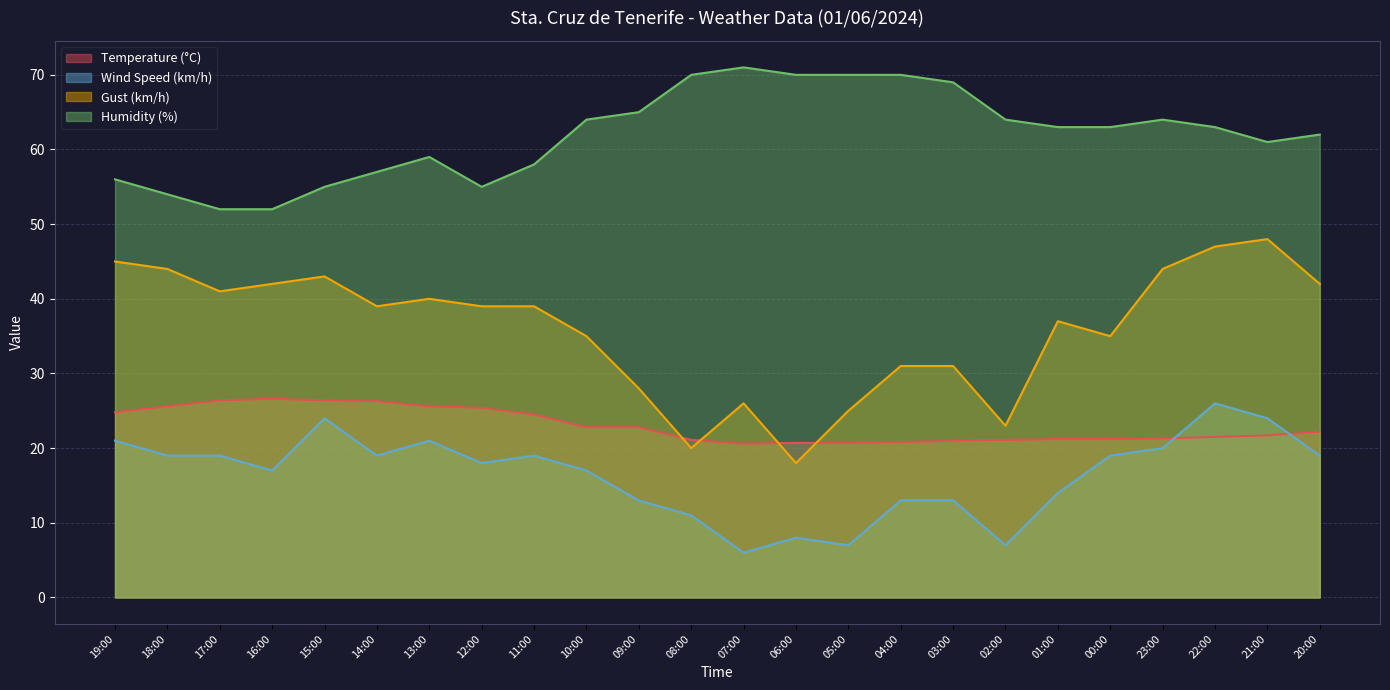

How many lines are shown in the chart?

4